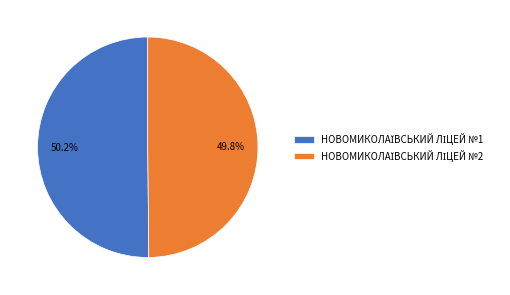

How many slices are in this pie chart?

2